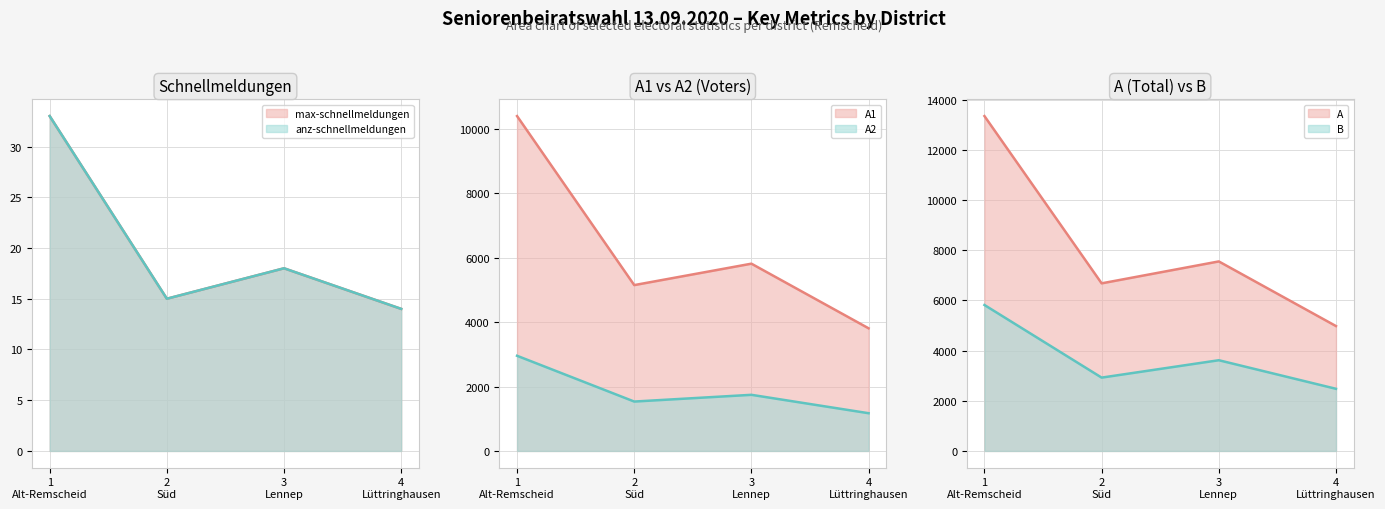

Which series has the widest spread of values?

A